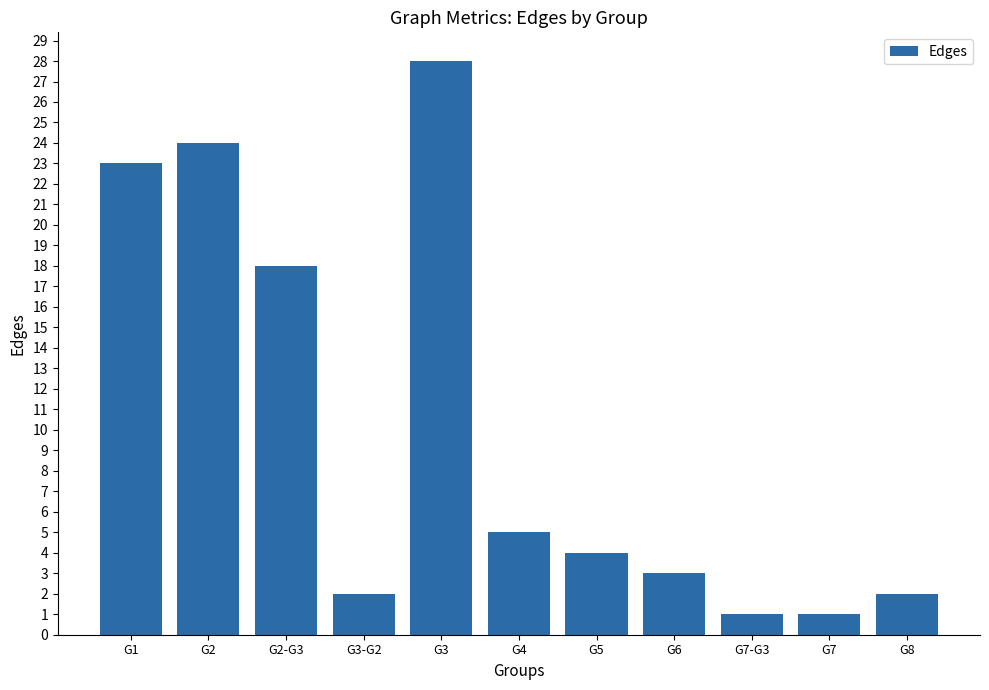

Which label corresponds to the largest value in the chart?

G3